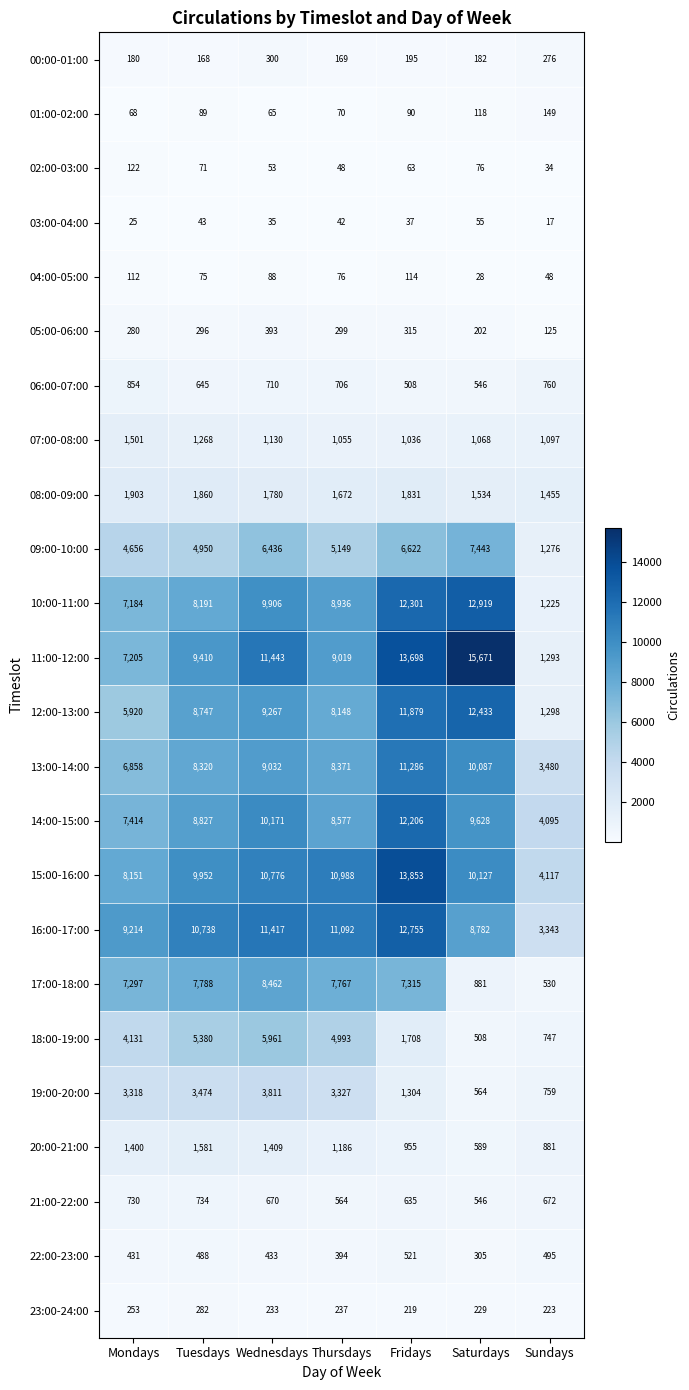

Is it true that 04:00-05:00 equals 75 at Tuesdays?

True